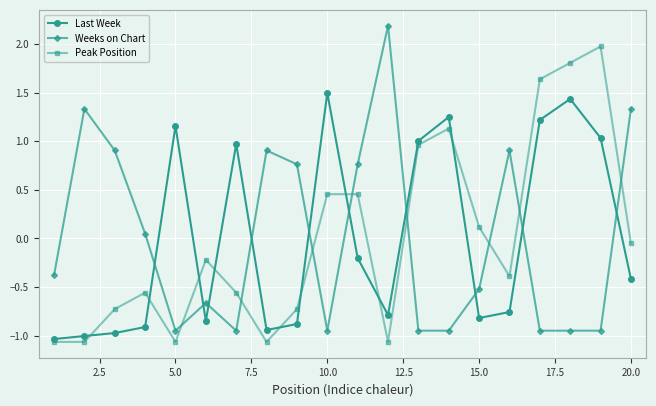

True or false: Peak Position and Weeks on Chart intersect in this chart.

True